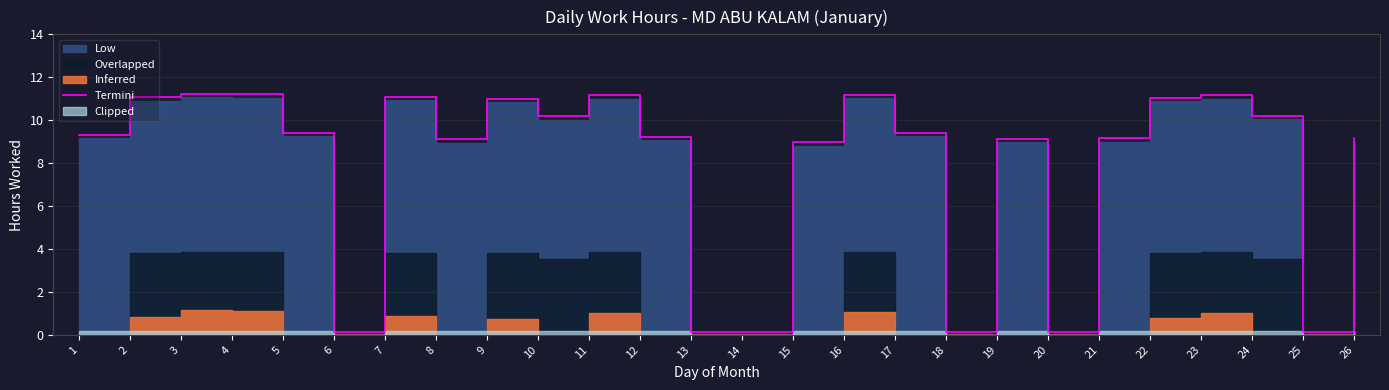

List the labels in order of value, smallest first.

6, 13, 14, 18, 20, 25, 15, 8, 19, 21, 26, 12, 1, 5, 17, 10, 24, 9, 22, 2, 7, 11, 23, 16, 4, 3